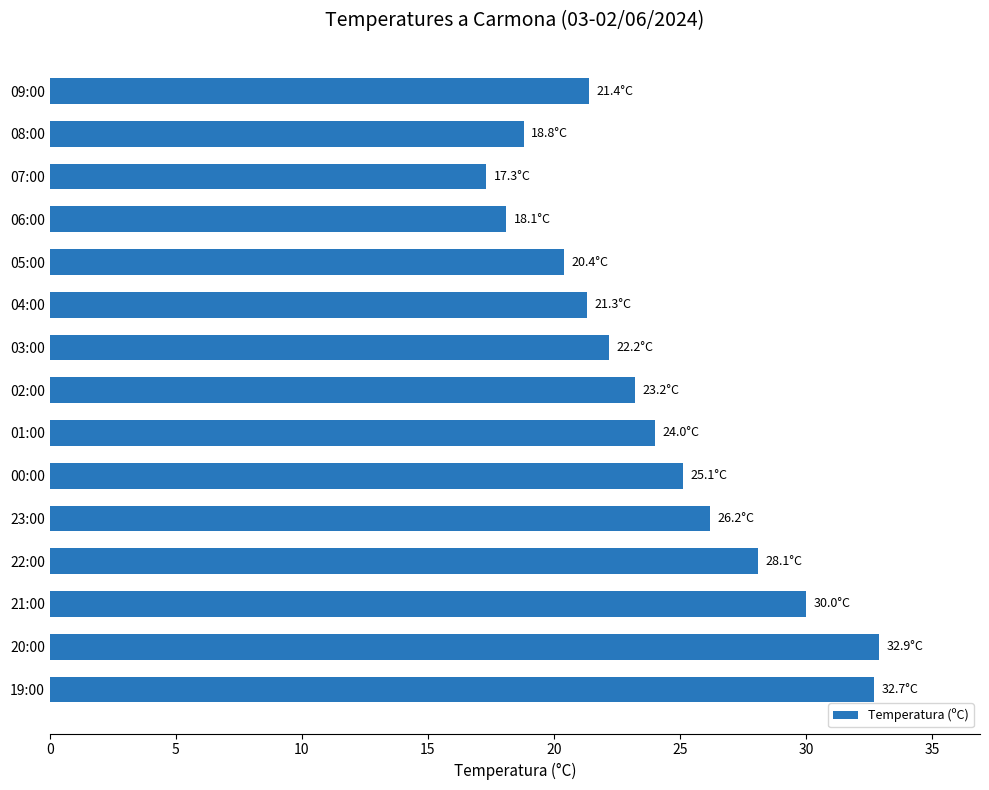

What is the sum of all values?

361.7